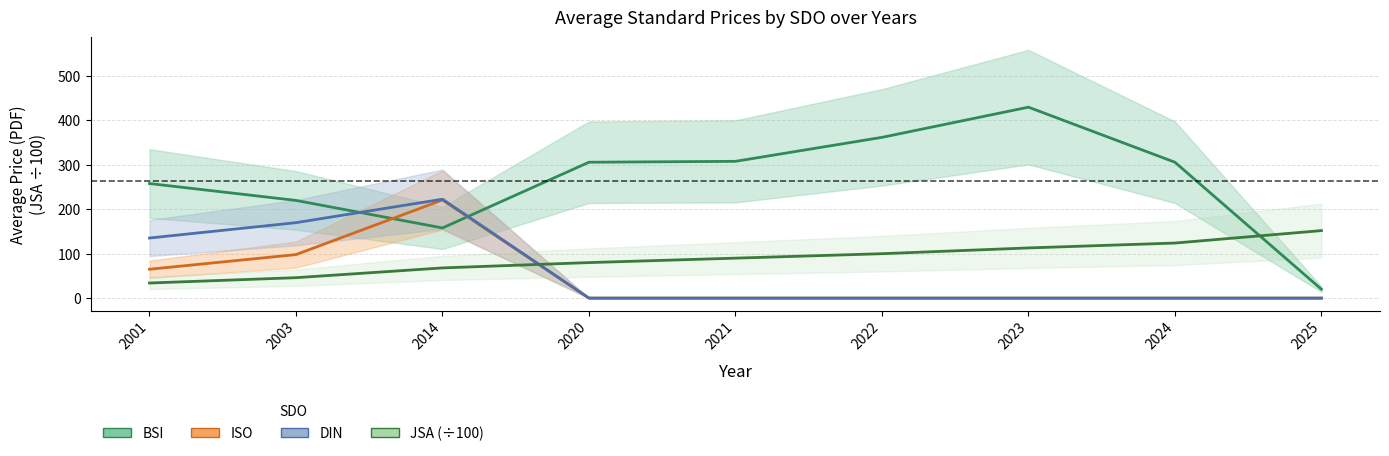

Is the value of JSA at 2020 greater than the value of DIN at 2020?

Yes